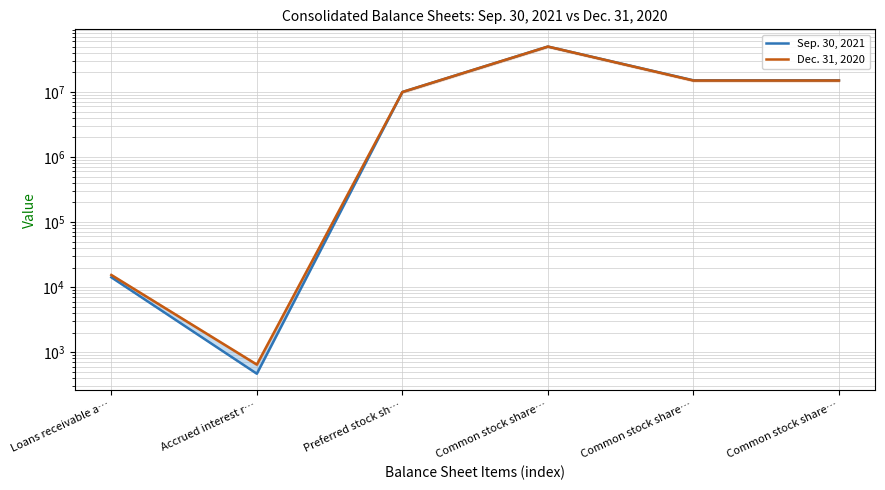

At which category does Dec. 31, 2020 reach its first local valley?

Accrued interest r…